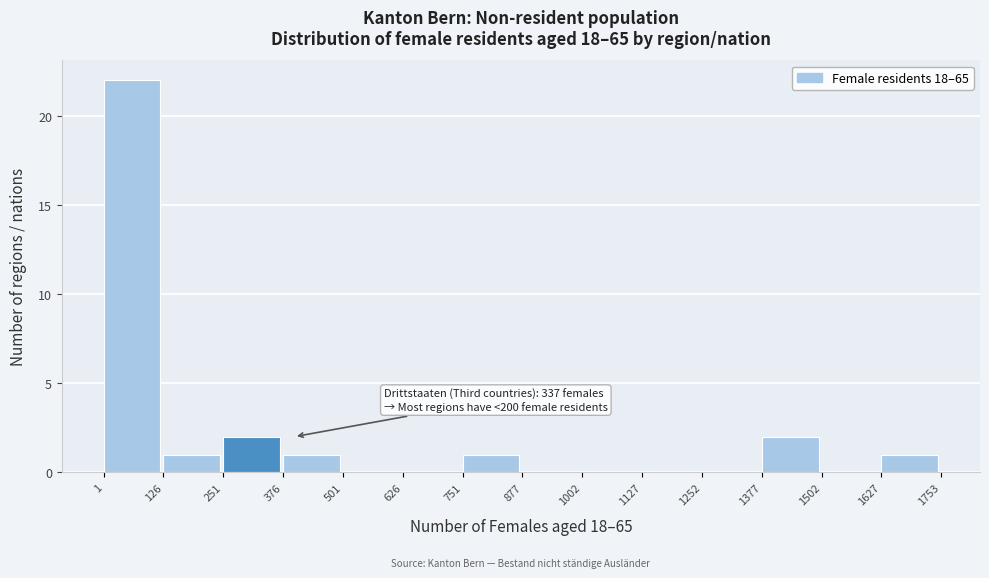

Over which range of the x-axis is the bar tallest?

1 to 126